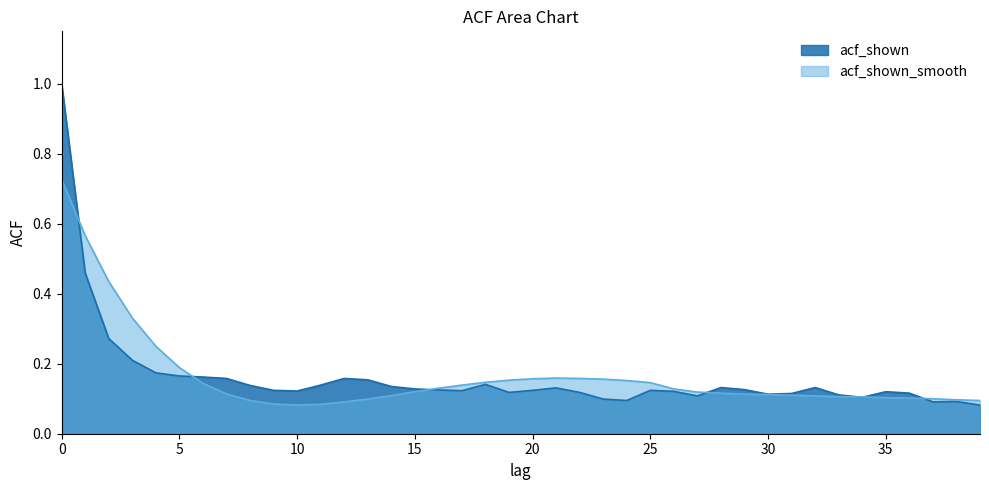

What value does the acf_shown_smooth series have at 20?

0.2